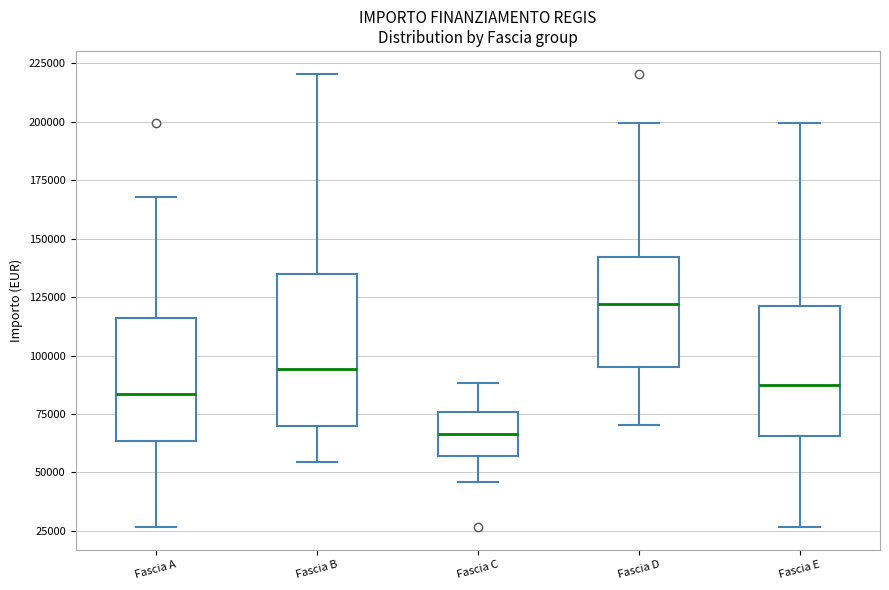

Reading left to right, read every box against the y-axis: the position of its median line, the range the box covers, and the ends of its whiskers. The values are not printed on the chart, so give them approximately, as read against the axis.

Fascia A: median 85000, box 65000 to 115000, whiskers 25000 to 170000
Fascia B: median 95000, box 70000 to 135000, whiskers 55000 to 220000
Fascia C: median 65000, box 55000 to 75000, whiskers 45000 to 90000
Fascia D: median 120000, box 95000 to 140000, whiskers 70000 to 200000
Fascia E: median 85000, box 65000 to 120000, whiskers 25000 to 200000